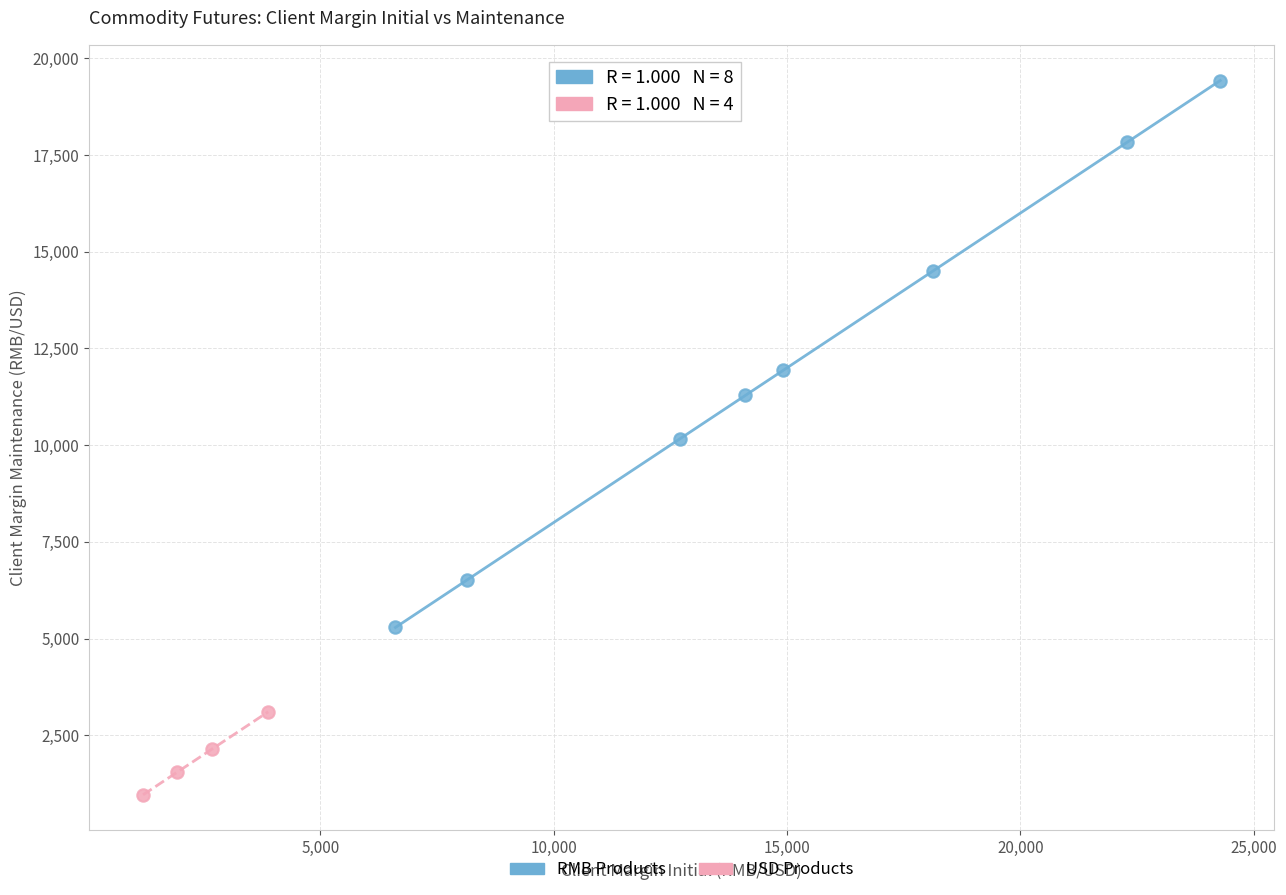

Which series reaches the maximum Y coordinate?

RMB Products